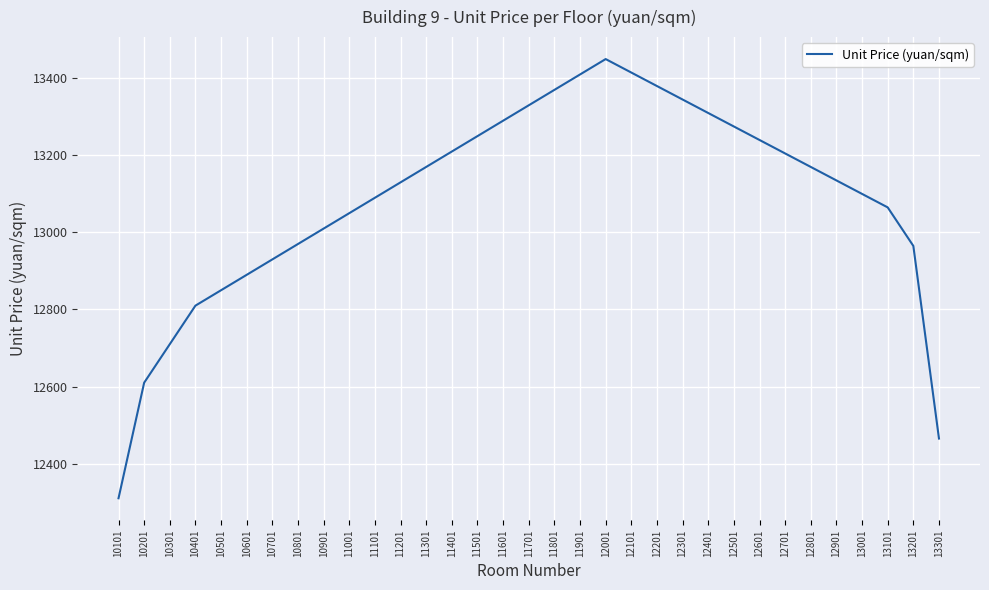

What is the approximate value at 10201, to the nearest 10?

12610